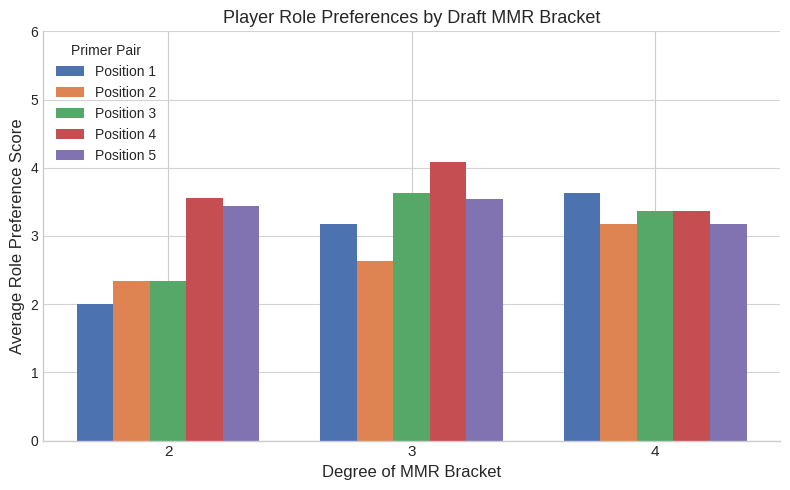

What is the minimum value shown in the chart?

2.0